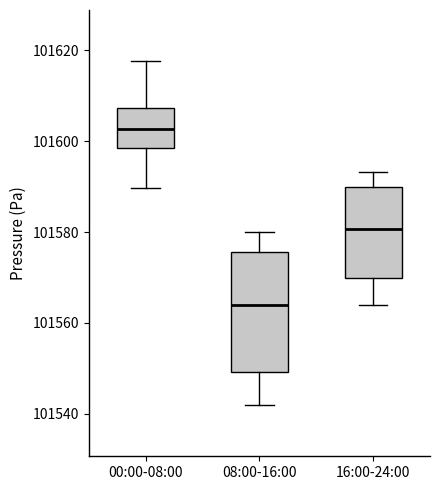

Where is the upper edge of the box for 16:00-24:00 on the y-axis? The values are not printed on the chart, so give them approximately, as read against the axis.

101590